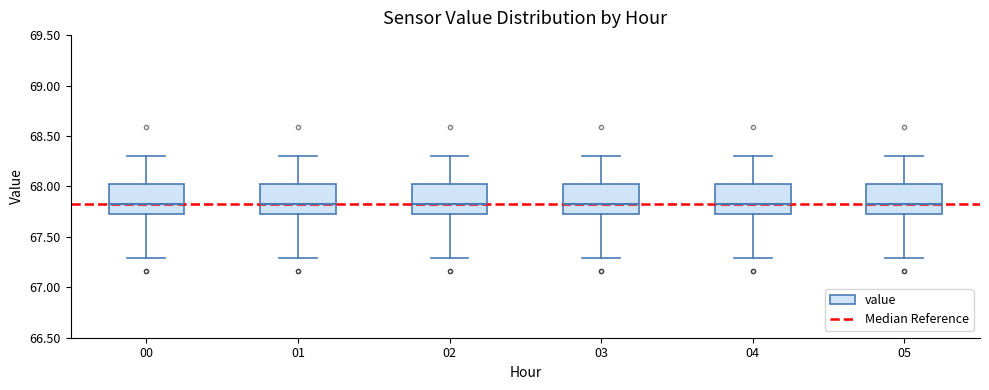

Reading left to right, transcribe this box plot: for each box, give where its median line is, the range the box spans, and where its two whiskers end, as read against the y-axis. The values are not printed on the chart, so give them approximately, as read against the axis.

00: median 67.85, box 67.75 to 68.00, whiskers 67.30 to 68.30
01: median 67.85, box 67.75 to 68.05, whiskers 67.30 to 68.30
02: median 67.85, box 67.75 to 68.00, whiskers 67.30 to 68.30
03: median 67.85, box 67.75 to 68.00, whiskers 67.30 to 68.30
04: median 67.85, box 67.75 to 68.00, whiskers 67.30 to 68.30
05: median 67.85, box 67.75 to 68.00, whiskers 67.30 to 68.30